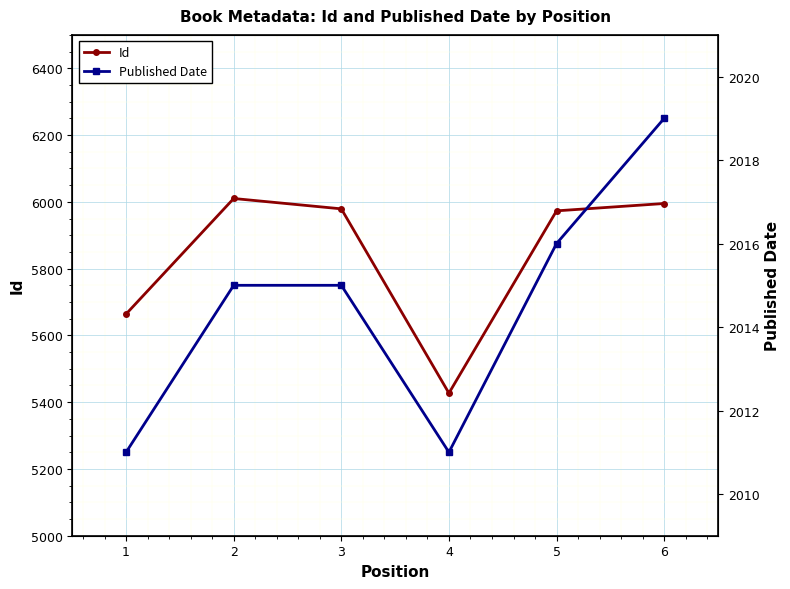

True or false: Published Date has a value of 2798 at 5.

False